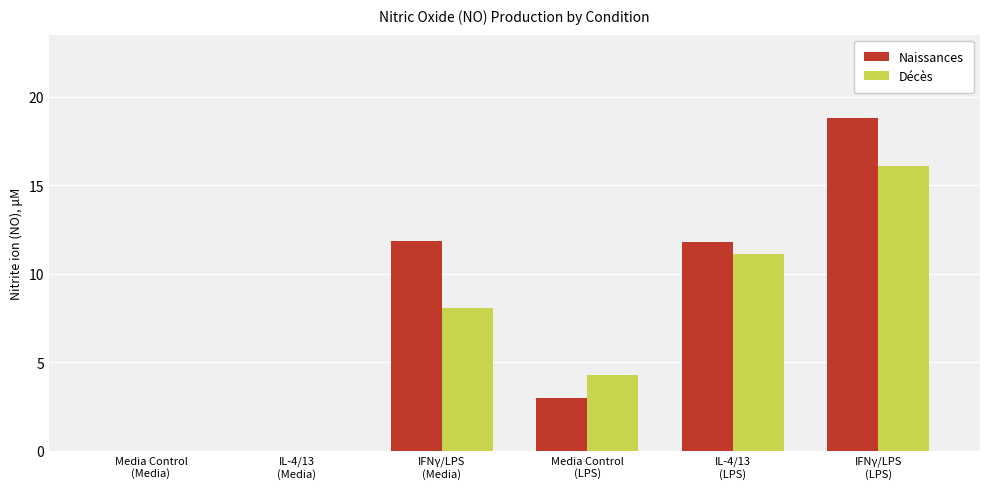

How many categories are shown in the chart?

6